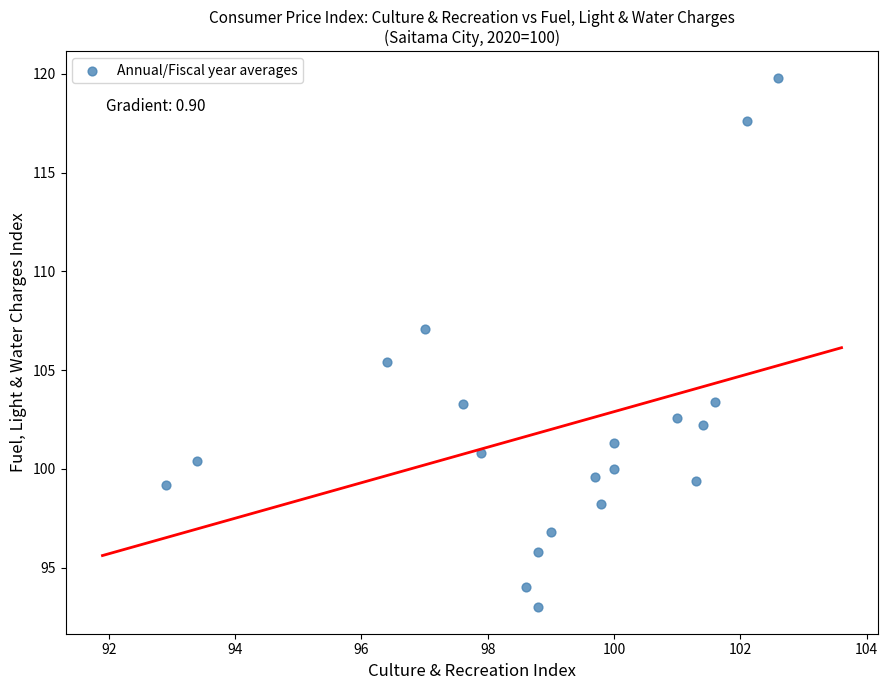

What Y value in the scatter plot is closest to 106?

105.4